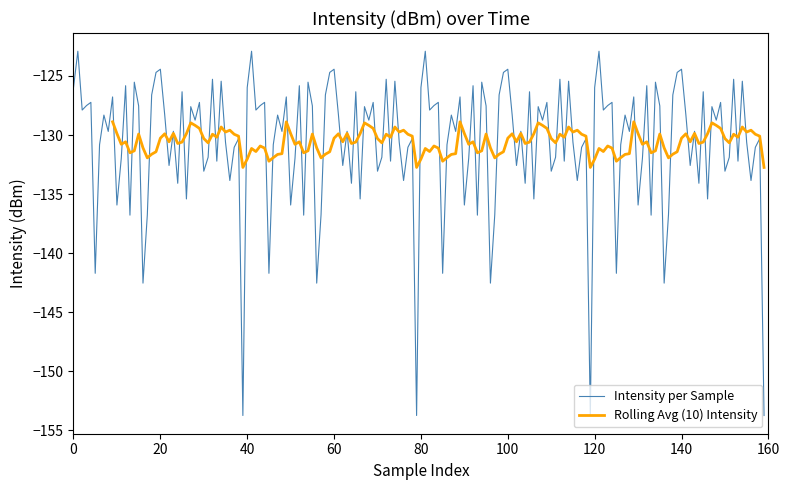

What is the minimum value for Intensity per Sample?

-153.7